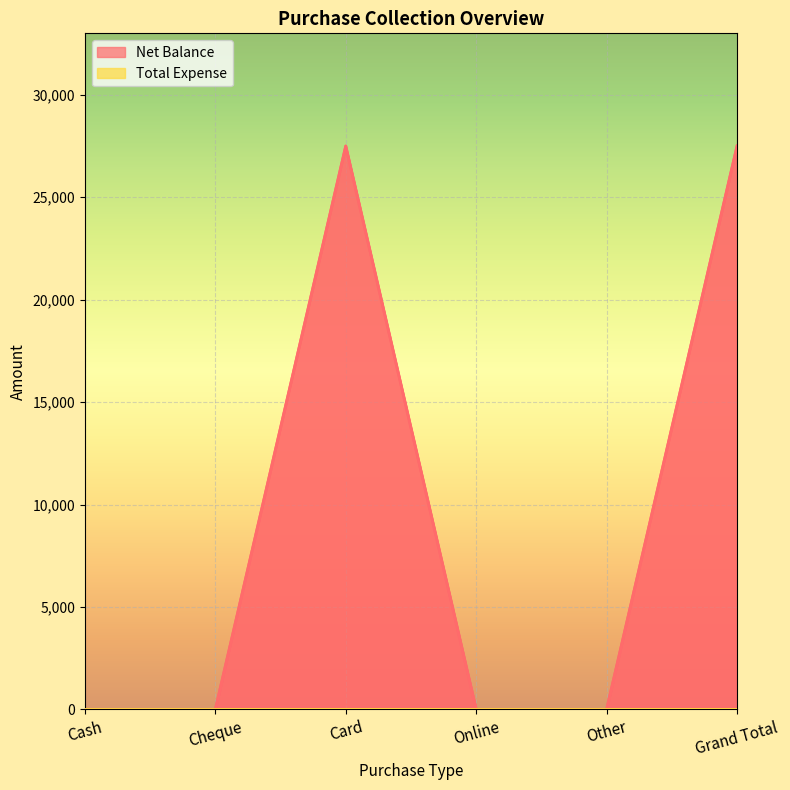

Count the values in the range 0 to 27500.

6